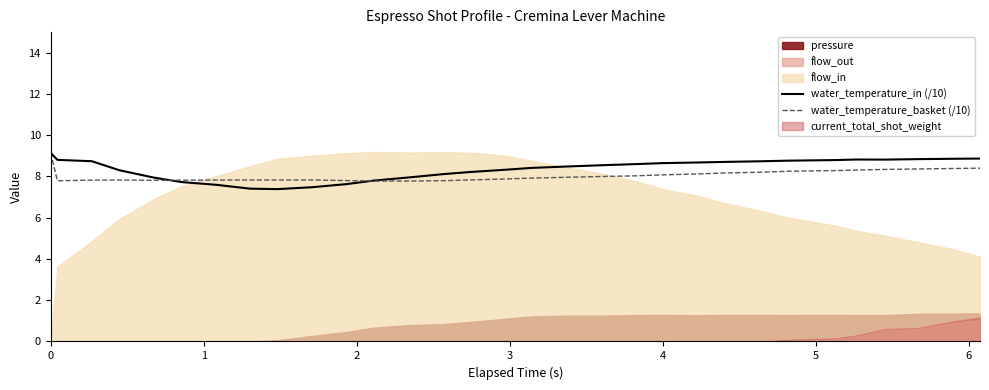

What is the value of the water_temperature_basket (/10) point at the 16th from the left?

7.9